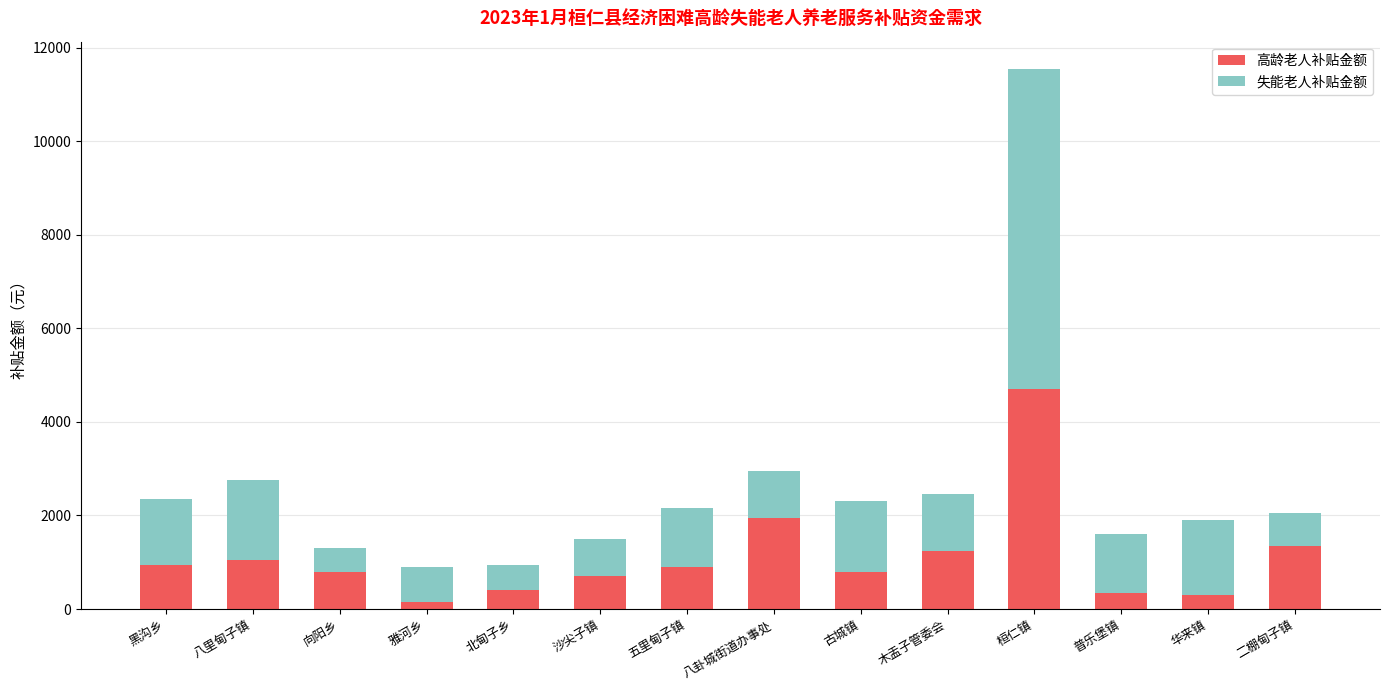

How many distinct data groups are displayed?

2